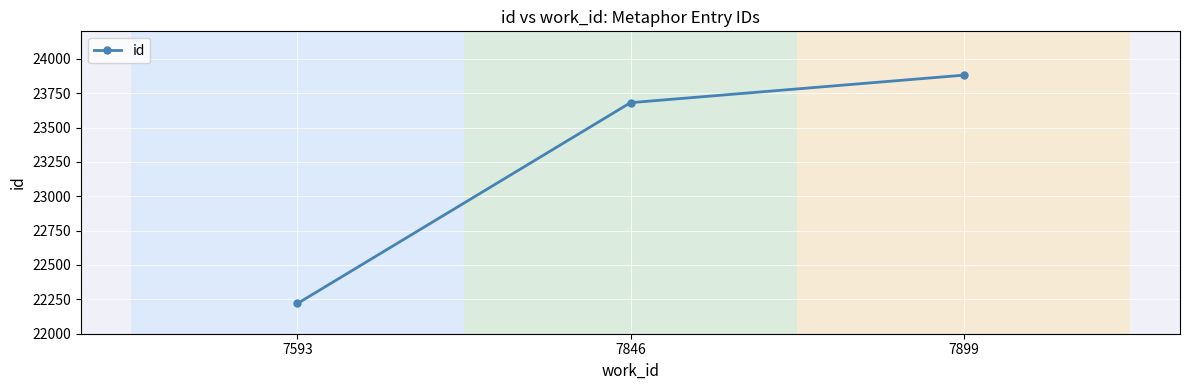

How many lines are shown in the chart?

1